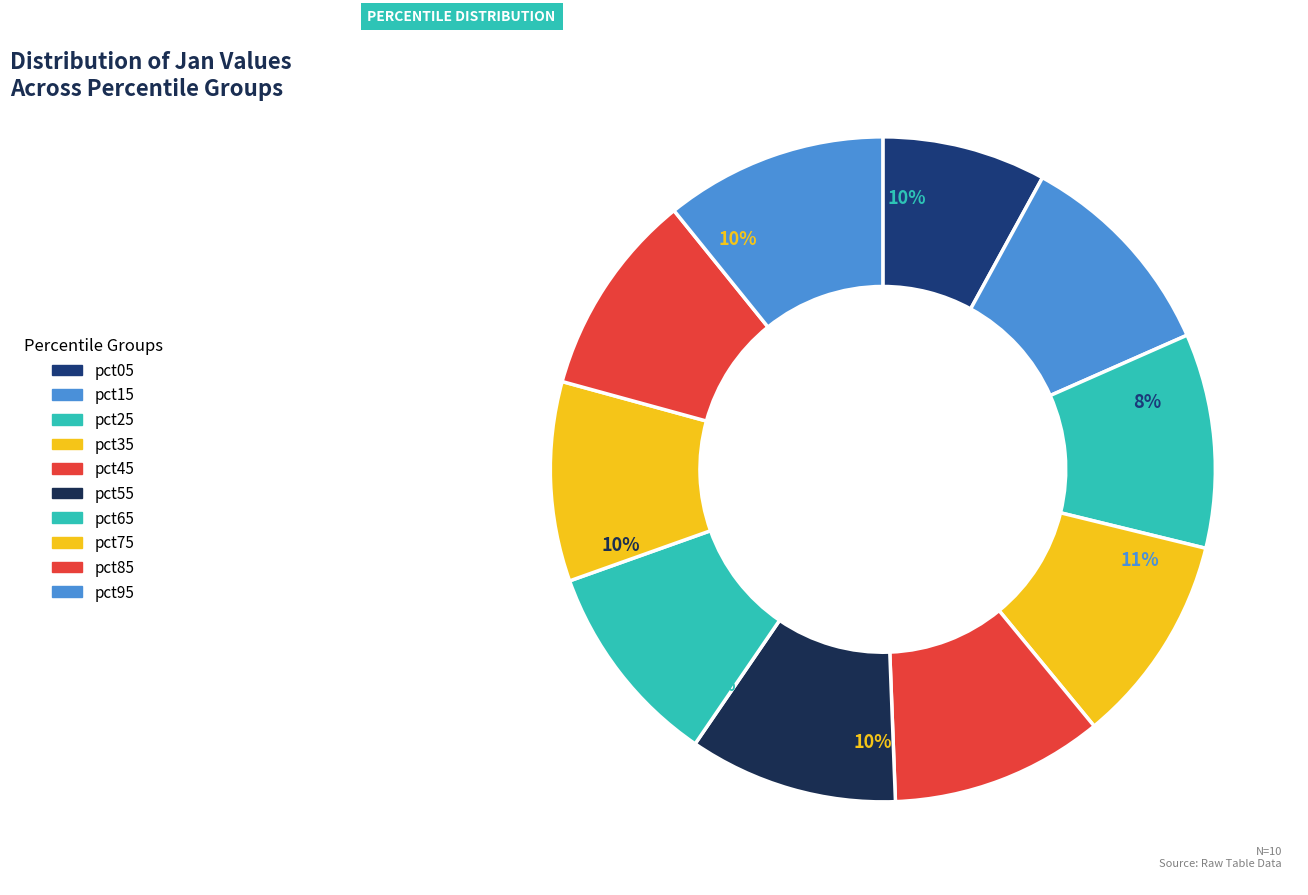

Is there a majority slice in this chart?

No